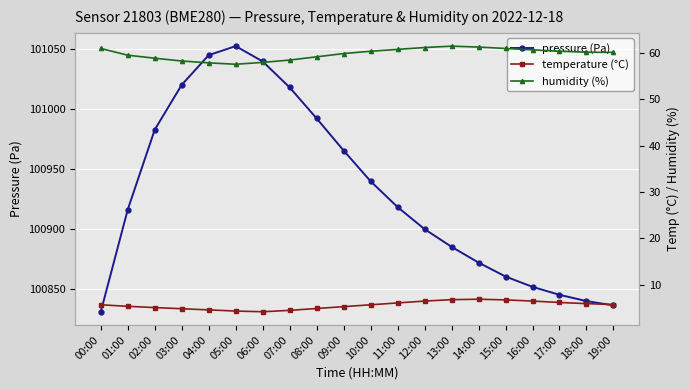

How many values in the temperature (°C) series are below 5?

6